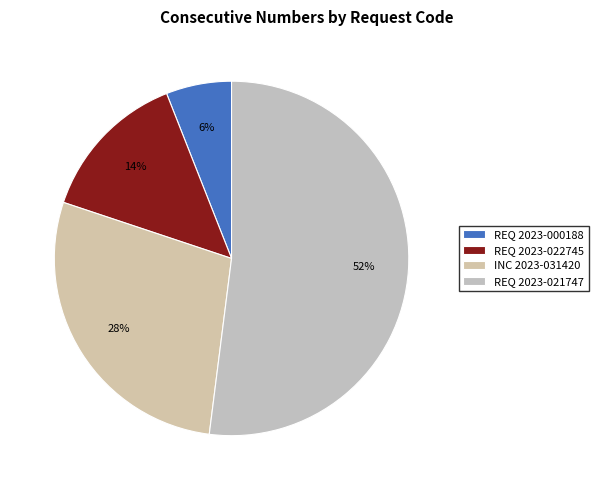

To the nearest percent, what is the difference between the largest and smallest slice percentages?

46%